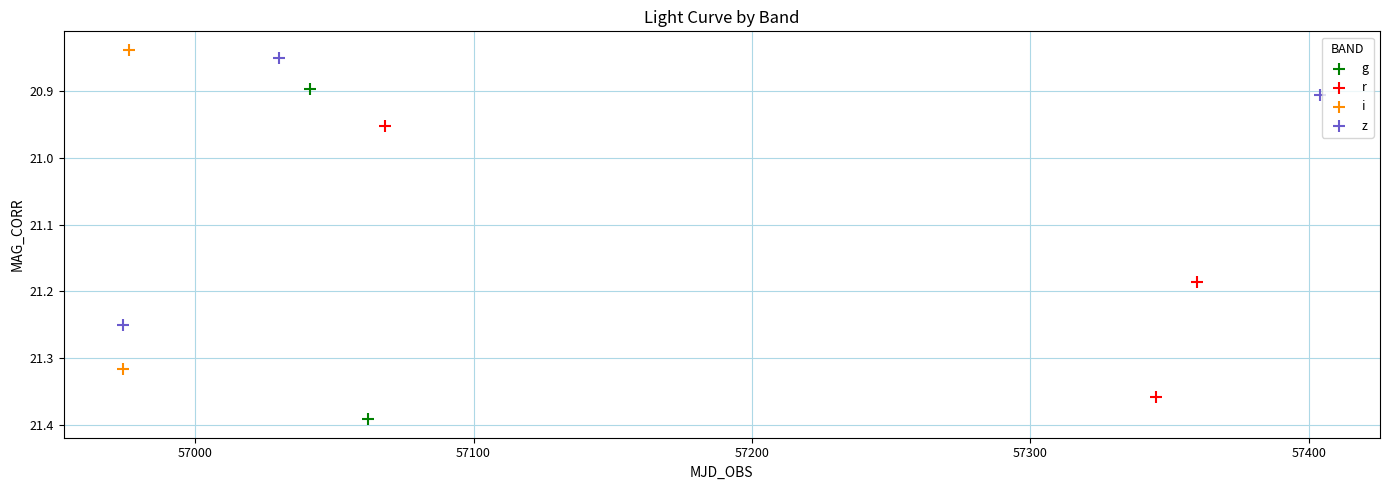

Which series has the largest Y range (max minus min)?

g